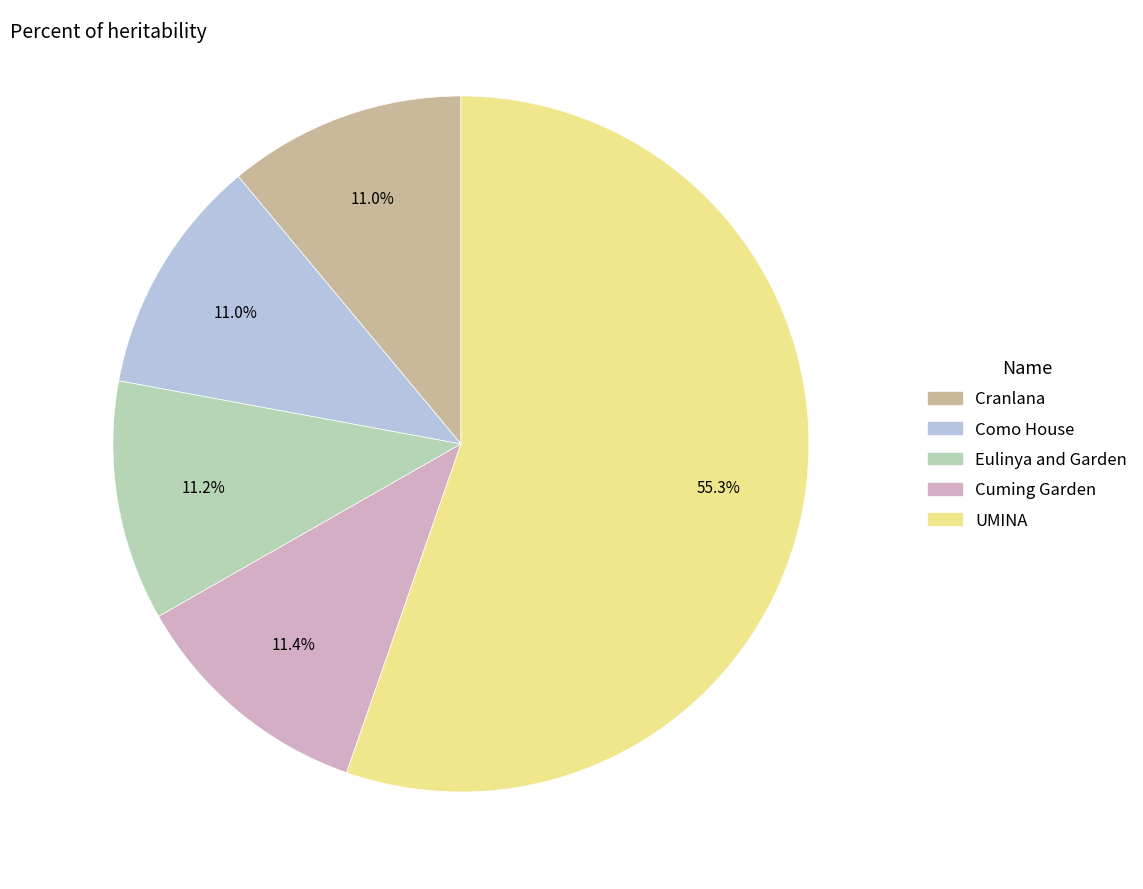

To the nearest percent, what portion does UMINA represent?

55%